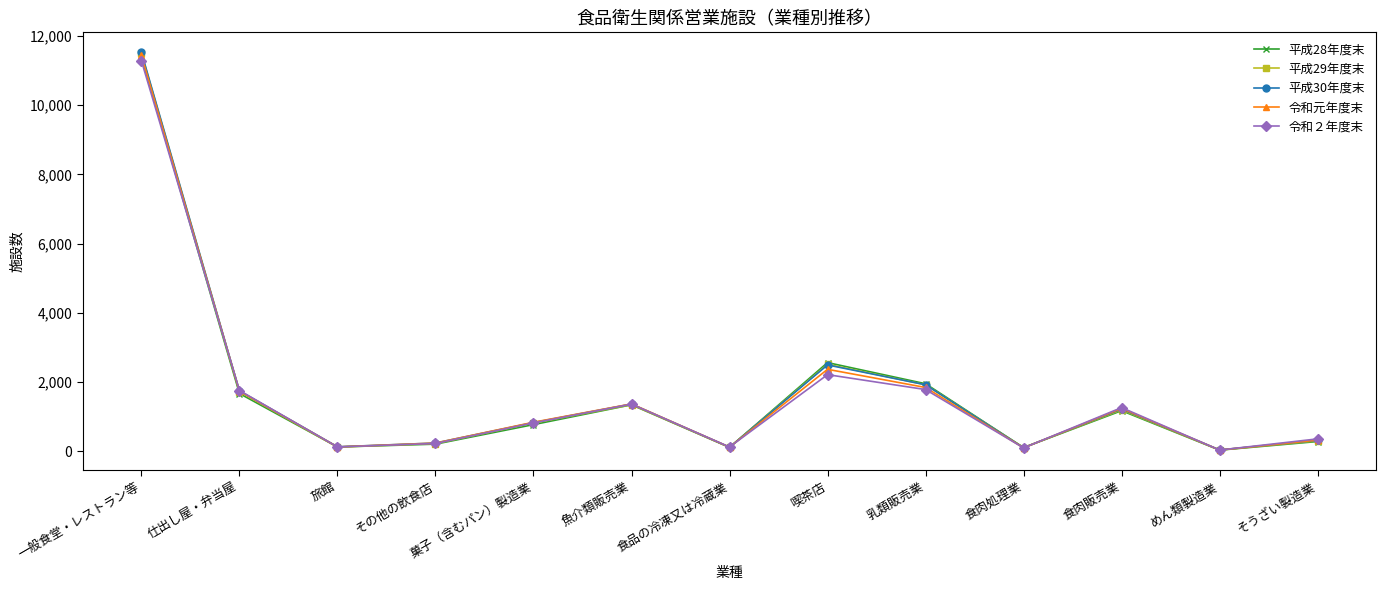

Where is 平成30年度末 nearest to the value 5785?

喫茶店